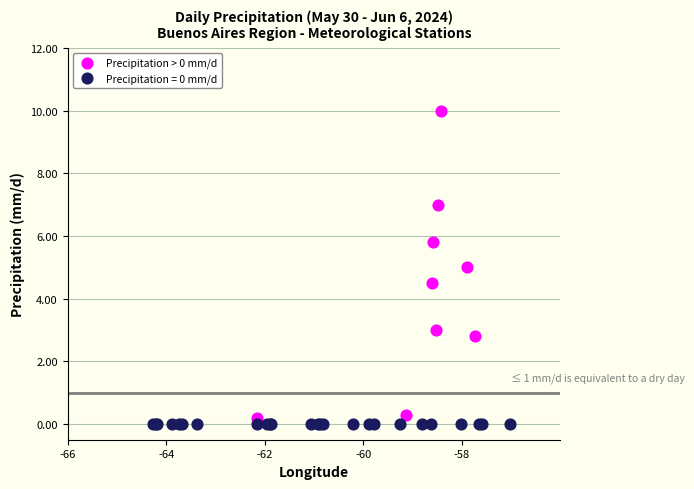

Which series contains the highest Y value?

Precipitation > 0 mm/d